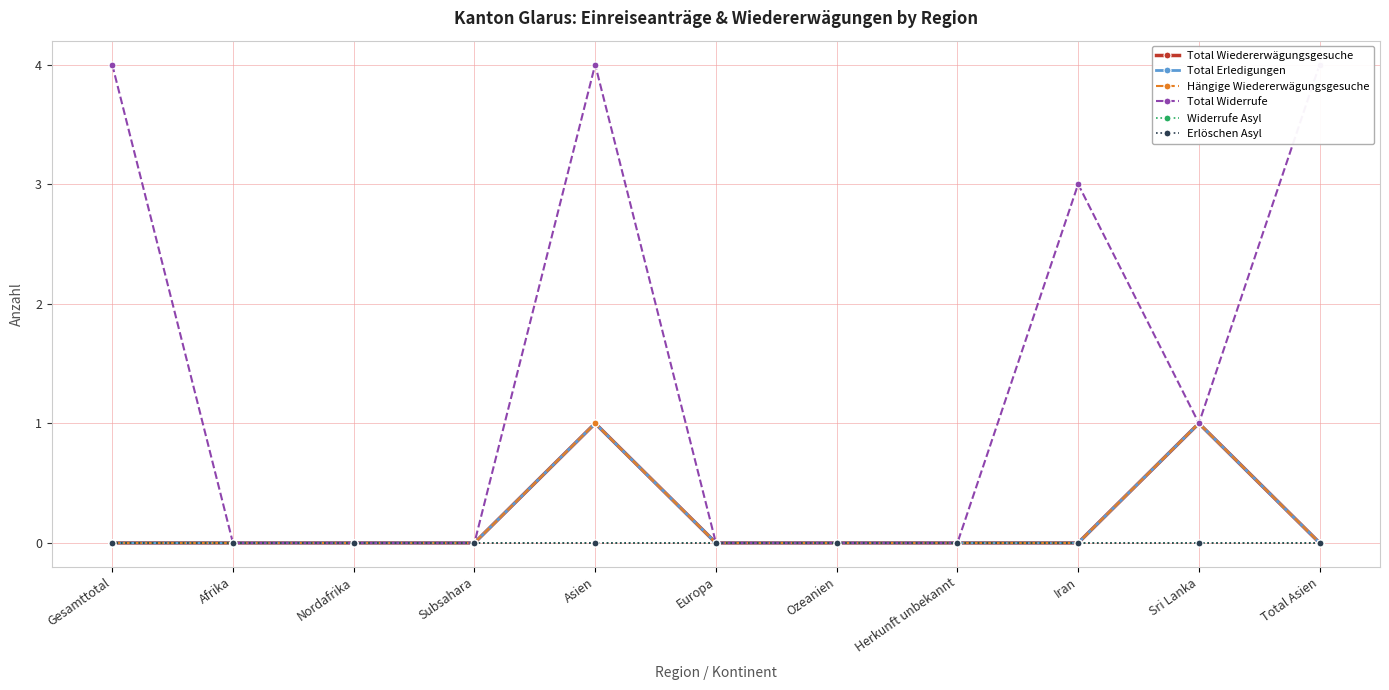

Reading left to right, what are all the values shown in this chart?

Total Wiedererwägungsgesuche: 0	0	0	0	1	0	0	0	0	1	0
Total Erledigungen: 0	0	0	0	1	0	0	0	0	1	0
Hängige Wiedererwägungsgesuche: 0	0	0	0	1	0	0	0	0	1	0
Total Widerrufe: 4	0	0	0	4	0	0	0	3	1	4
Widerrufe Asyl: 0	0	0	0	0	0	0	0	0	0	0
Erlöschen Asyl: 0	0	0	0	0	0	0	0	0	0	0